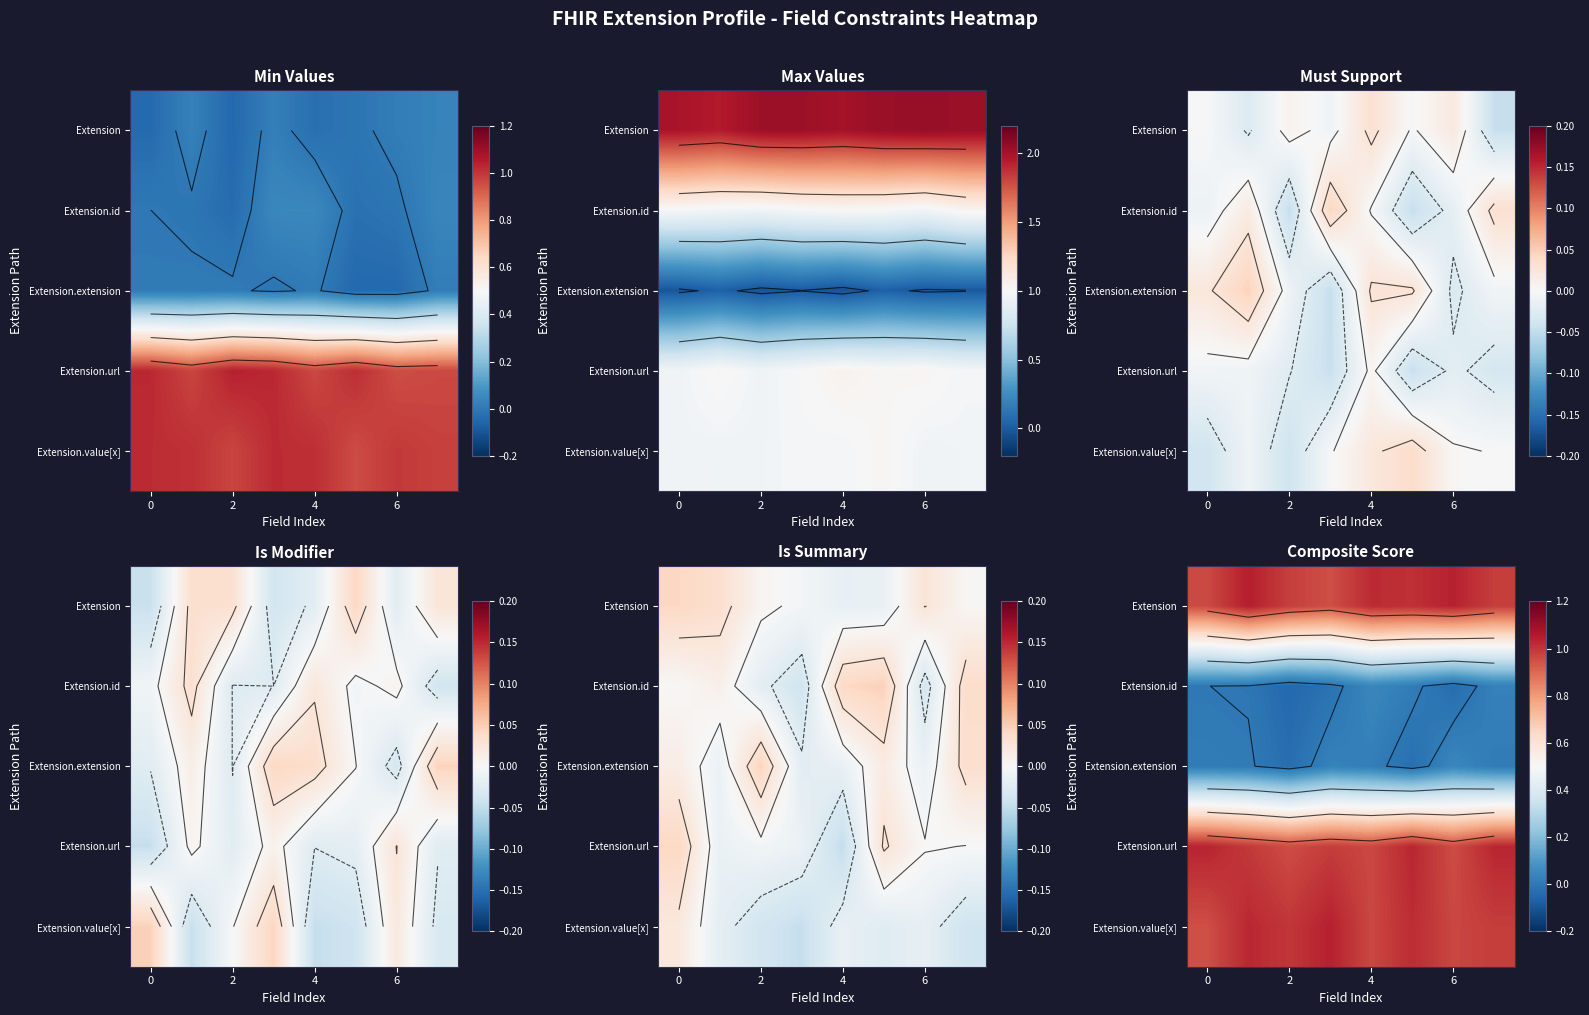

How many categories are shown in the chart?

8